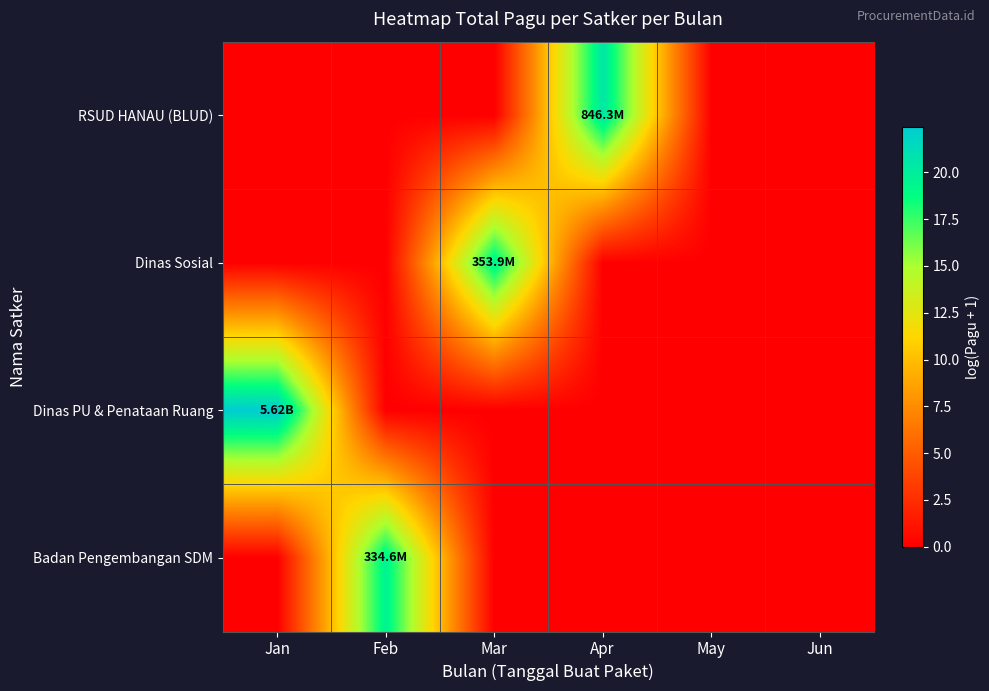

At how many categories does at least one series exceed 12?

4